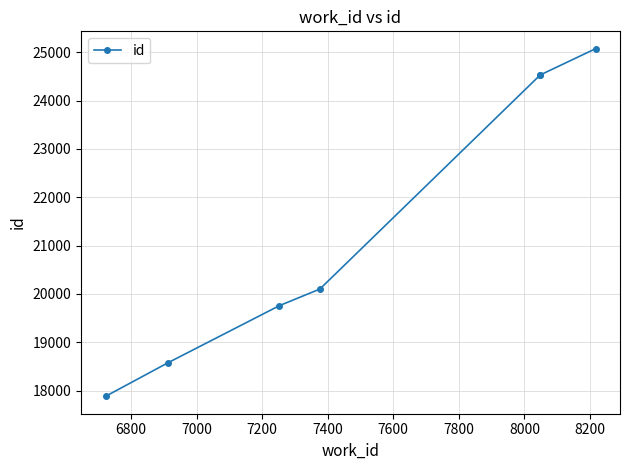

What is the smallest value displayed?

17883